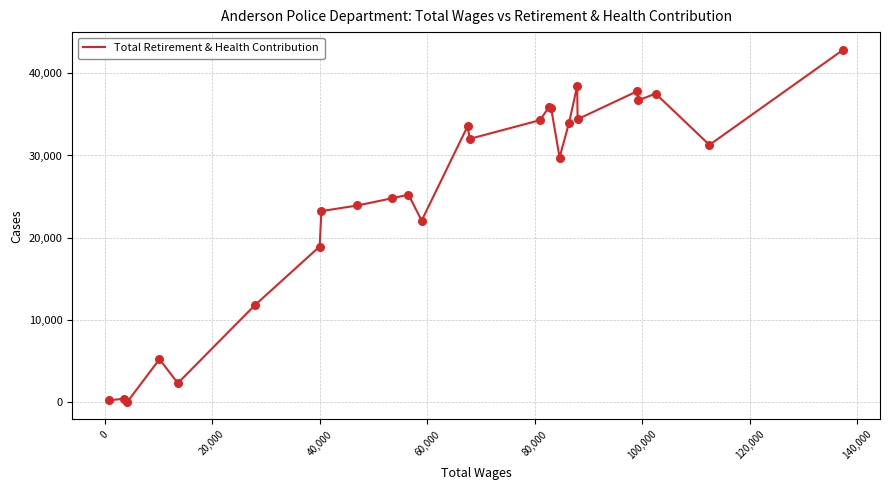

What is the greatest value displayed?

42885